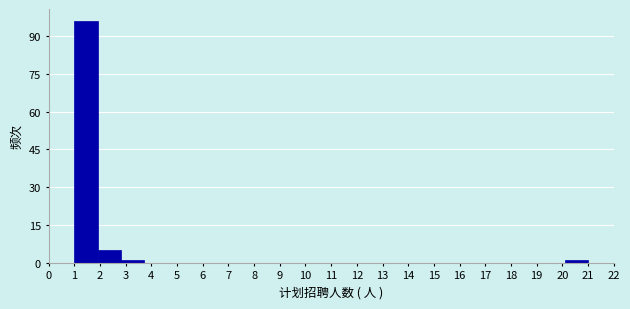

Reading left to right, list every bar in this chart as the range it spans on the x-axis followed by its height. Neither the bar edges nor the heights are printed on the chart, so give them approximately, as read against the axes.

1.0 to 1.9: 96
1.9 to 2.8: 6
2.8 to 3.7: under 2
3.7 to 4.6: 0
4.6 to 5.5: 0
5.5 to 6.5: 0
6.5 to 7.4: 0
7.4 to 8.3: 0
8.3 to 9.2: 0
9.2 to 10.1: 0
10.1 to 11.0: 0
11.0 to 11.9: 0
11.9 to 12.8: 0
12.8 to 13.7: 0
13.7 to 14.6: 0
14.6 to 15.5: 0
15.5 to 16.5: 0
16.5 to 17.4: 0
17.4 to 18.3: 0
18.3 to 19.2: 0
19.2 to 20.1: 0
20.1 to 21.0: under 2